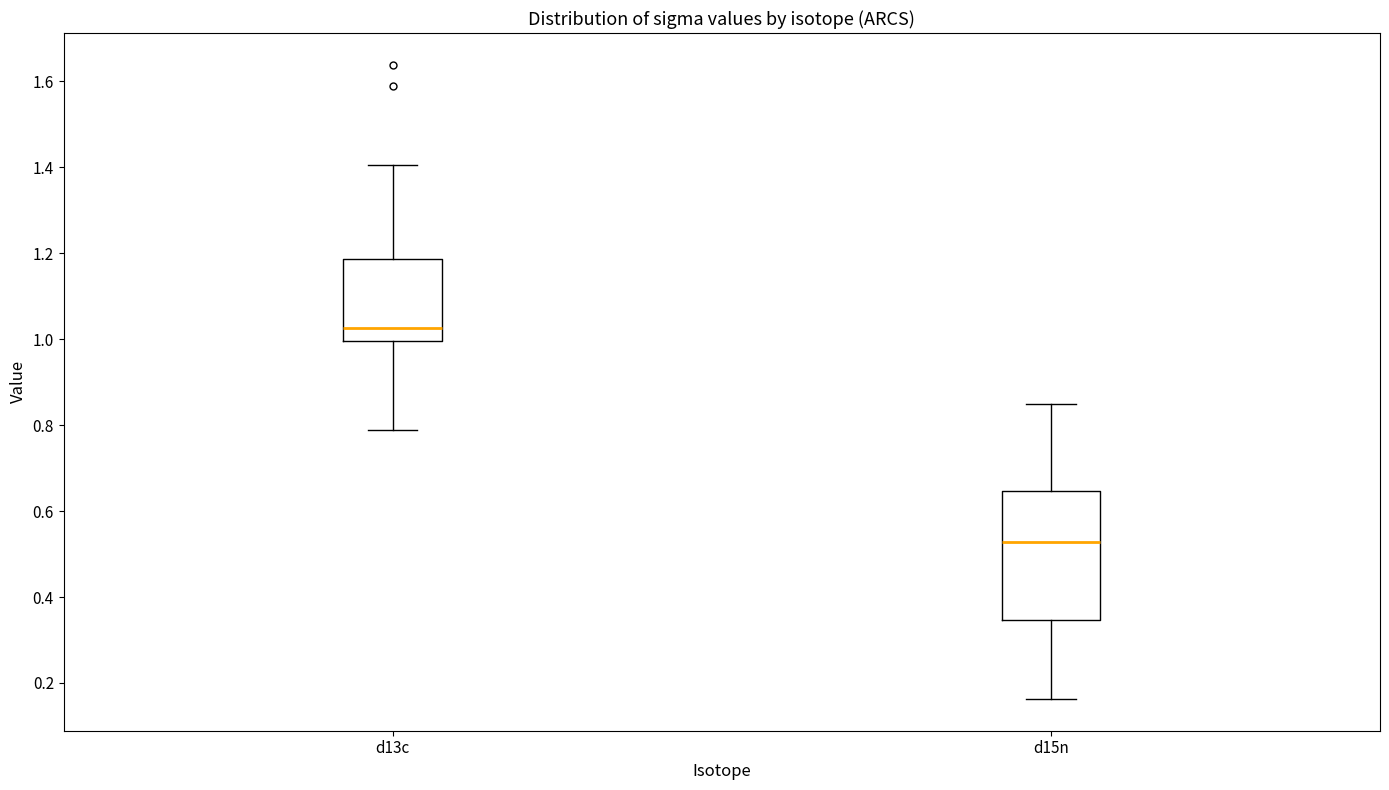

Reading left to right, read every box against the y-axis: the position of its median line, the range the box covers, and the ends of its whiskers. The values are not printed on the chart, so give them approximately, as read against the axis.

d13c: median 1.02, box 1.00 to 1.18, whiskers 0.78 to 1.40
d15n: median 0.52, box 0.34 to 0.64, whiskers 0.16 to 0.84